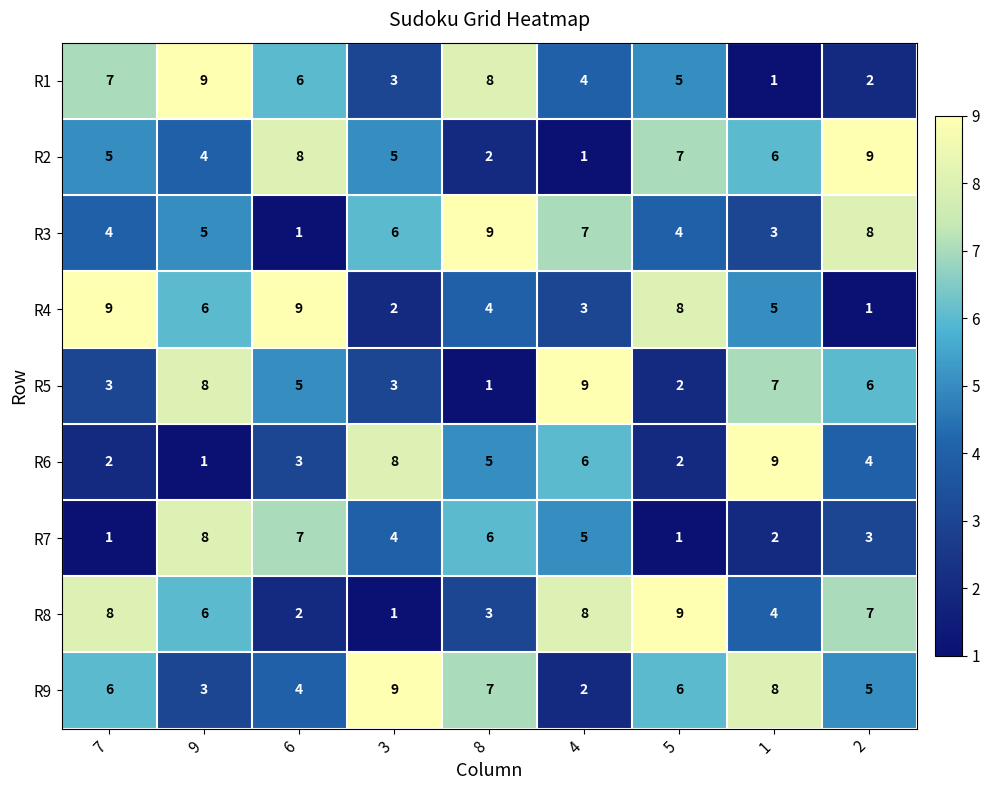

What is the greatest value displayed?

9